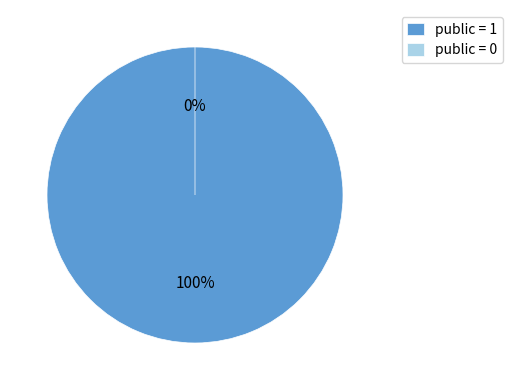

To the nearest percent, what is the difference between the largest and smallest slice percentages?

100%